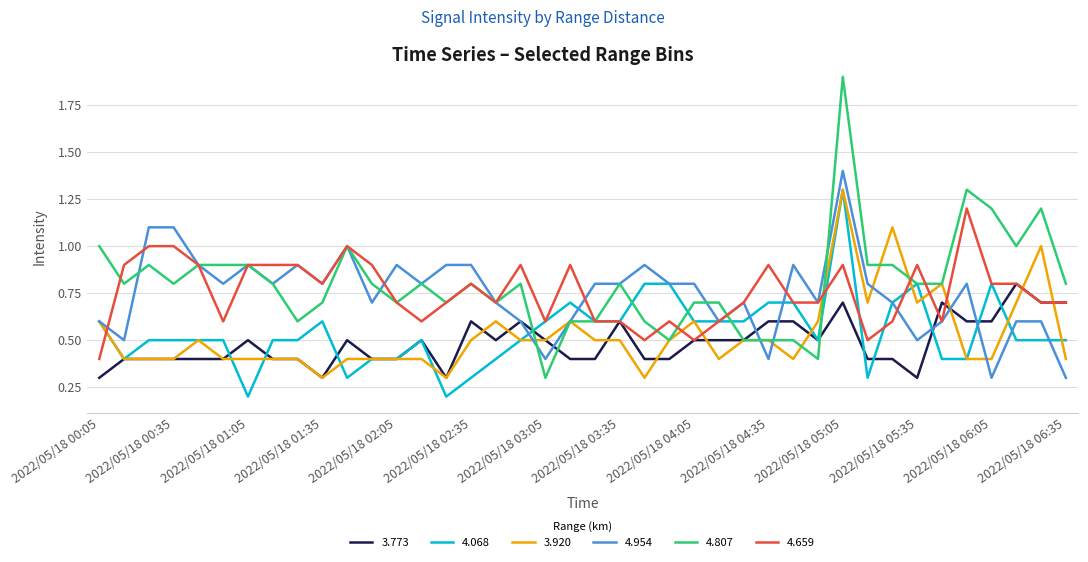

Count the 4.659 values in the range 0 to 1.

39